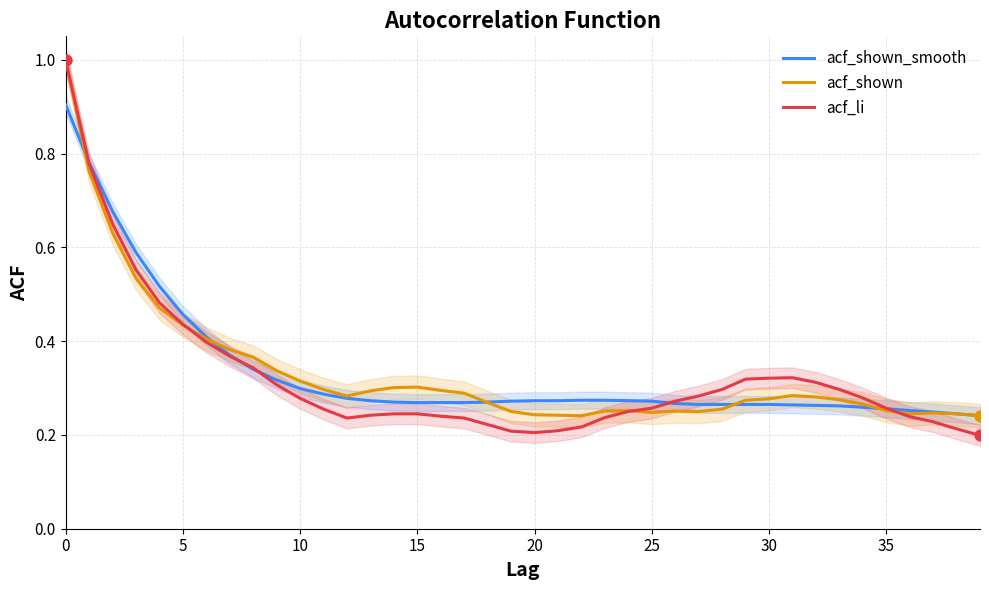

Which series contains the highest Y value?

acf_shown